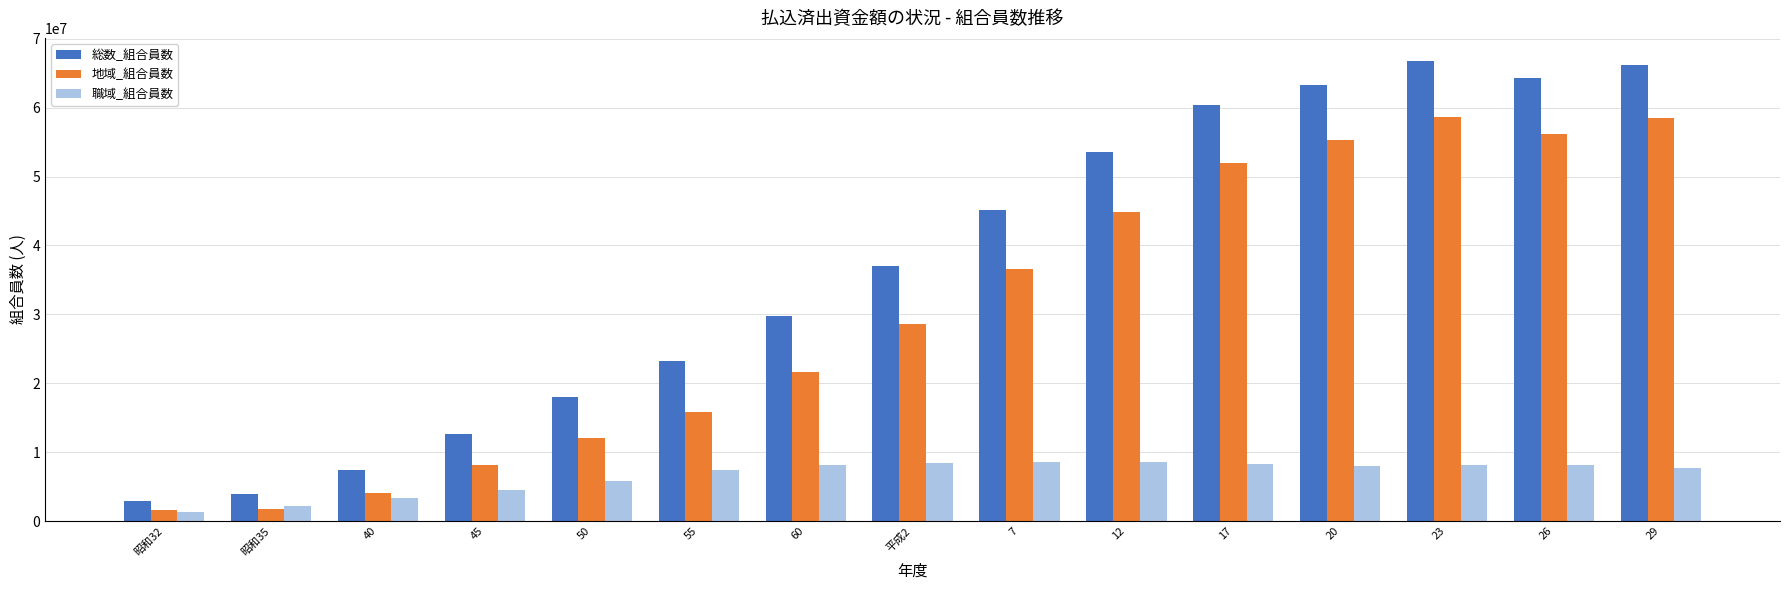

What is the difference between the maximum and minimum values in the 総数_組合員数 series?

63902167